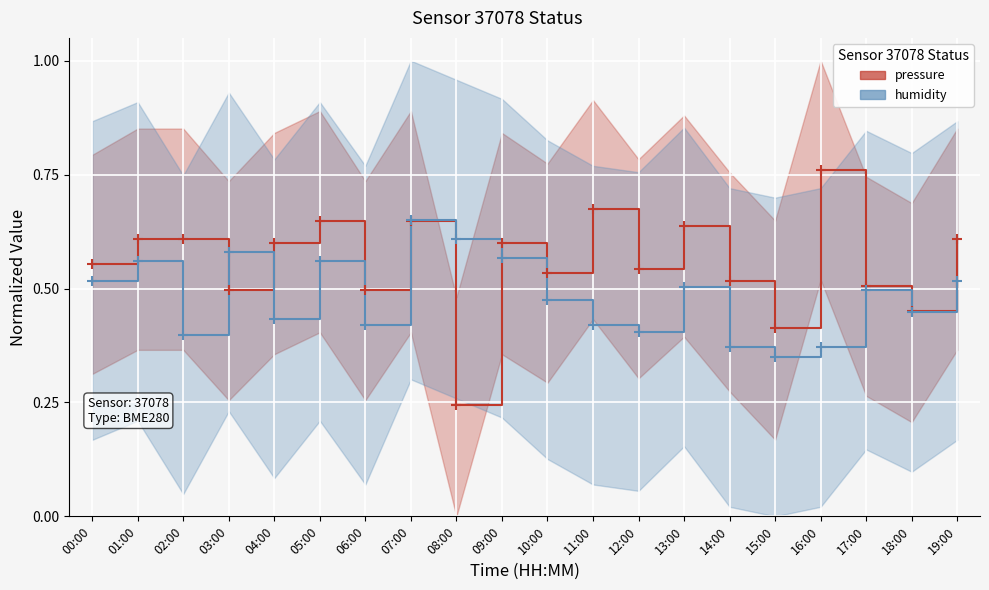

What are all the series names shown in the legend?

pressure, humidity